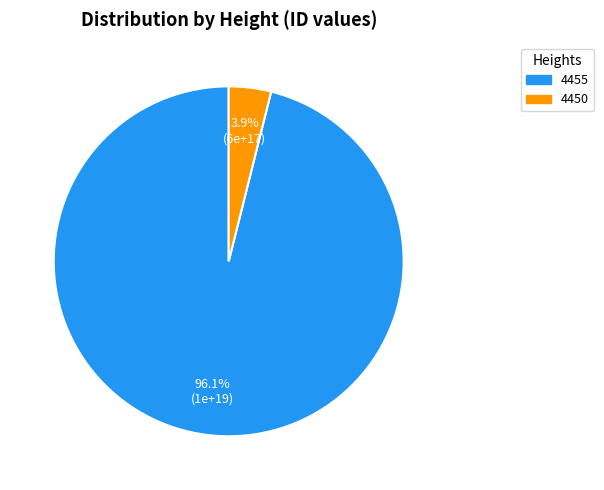

Is there a majority slice in this chart?

Yes